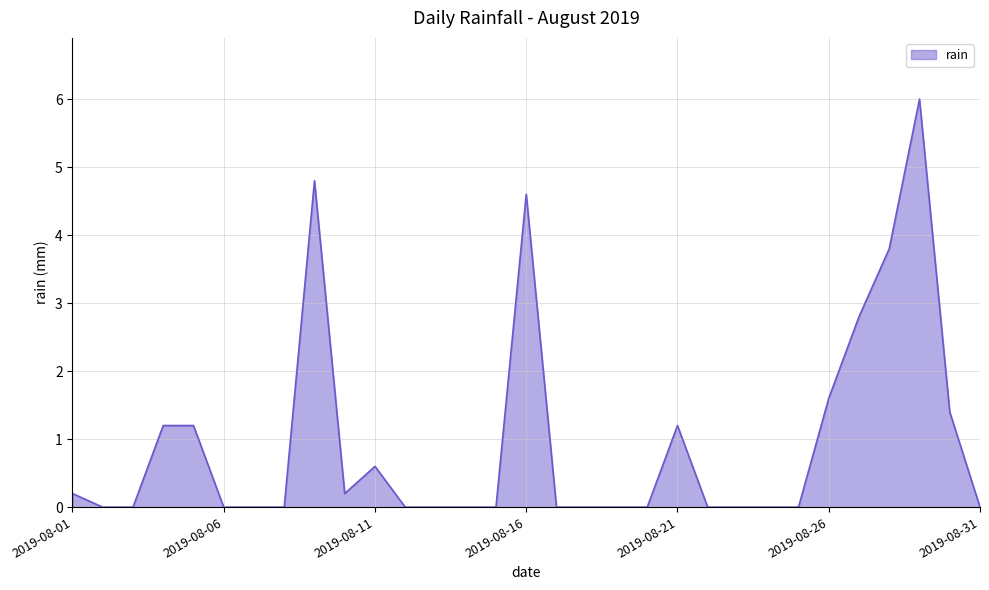

How many lines are shown in the chart?

1